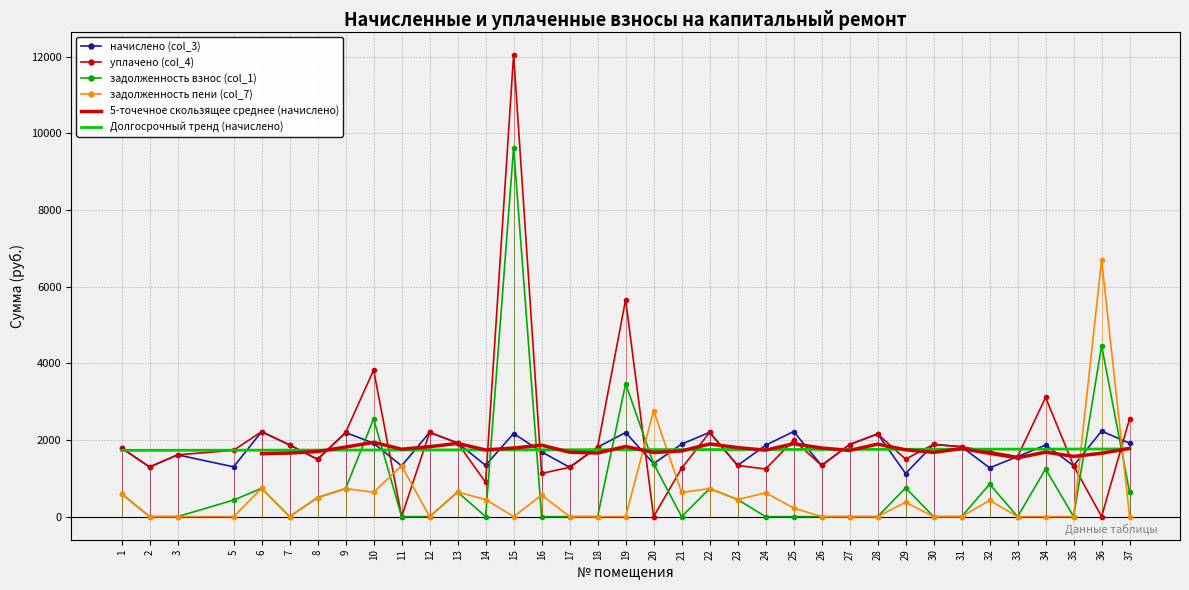

Is the value of задолженность взнос (col_1) at 14 greater than the value of задолженность пени (col_7) at 9?

No